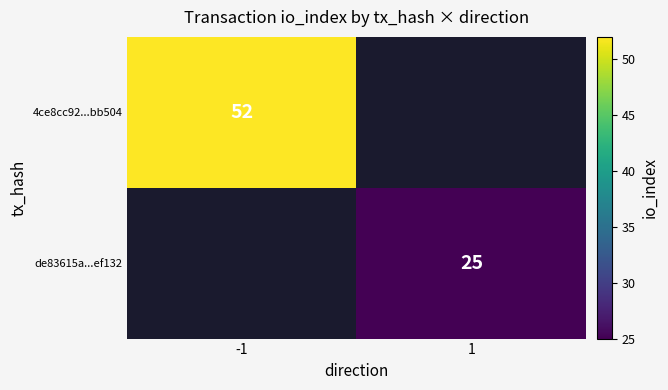

Is it true that de83615a...ef132 equals 25 at 1?

True